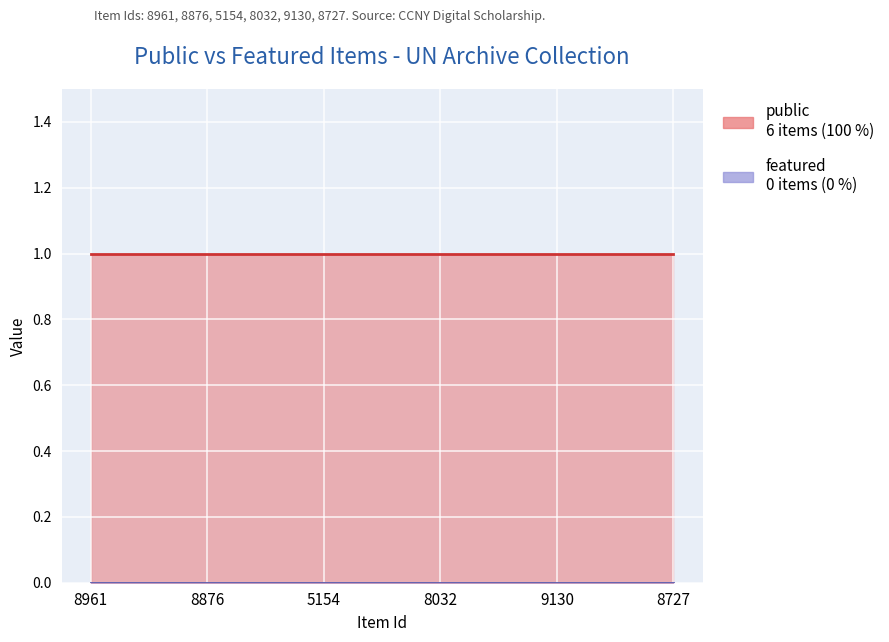

True or false: public and featured cross at least once.

False